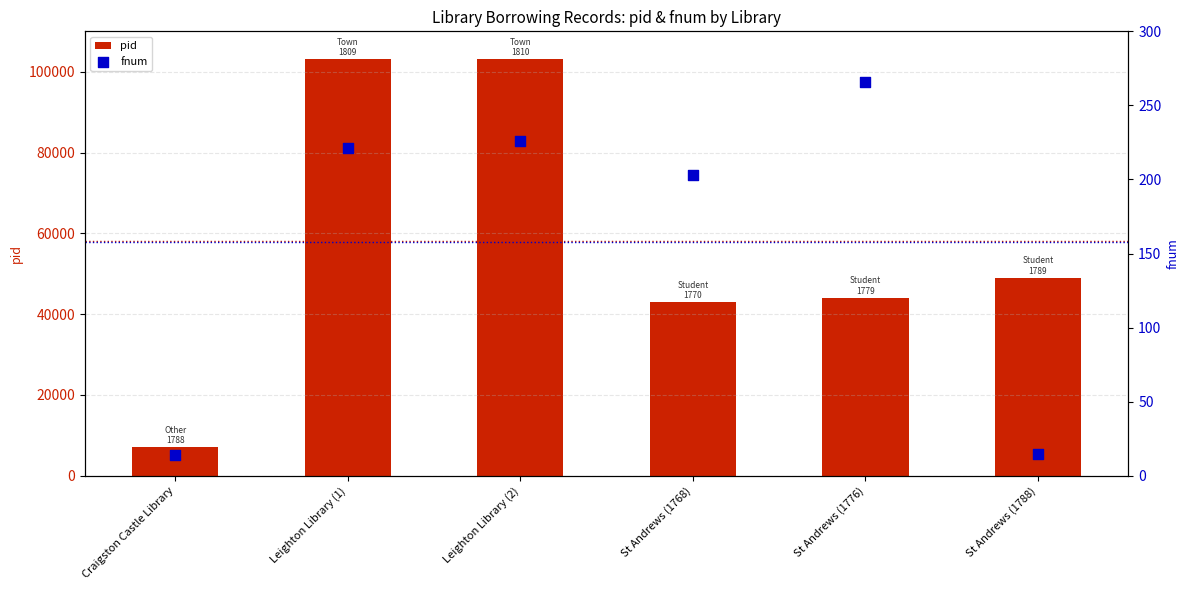

At which category is the sum across all series the highest?

Leighton Library (2)